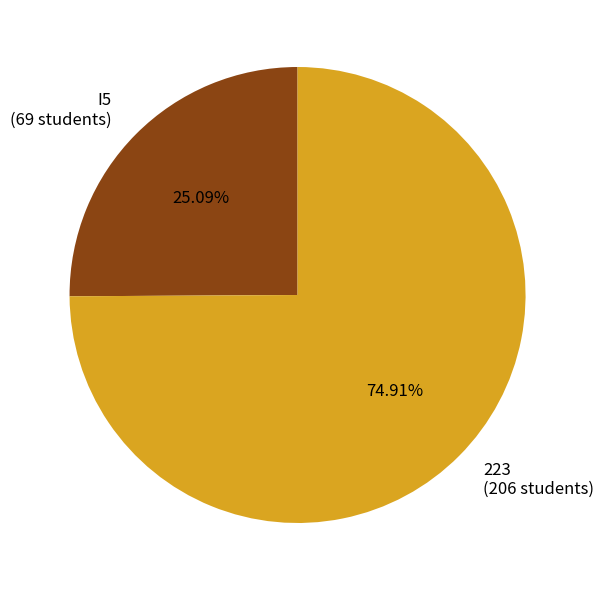

Which slice represents more than half of the pie?

223